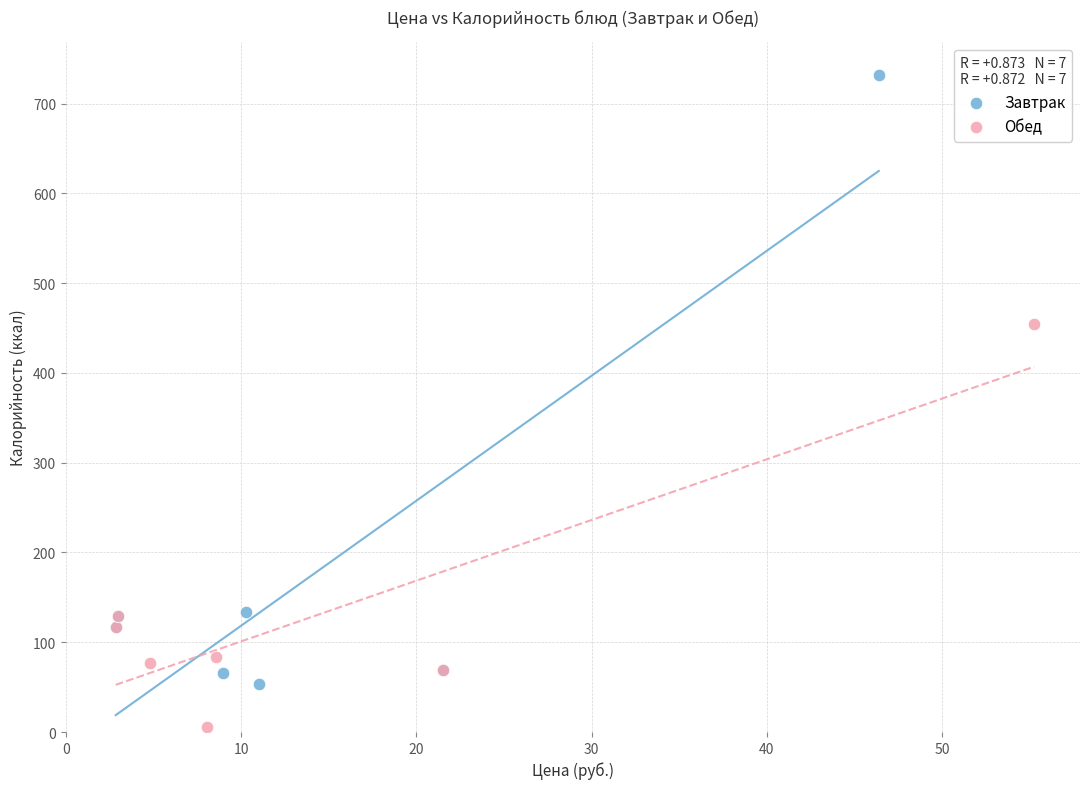

Which series has the widest spread of Y values?

Завтрак